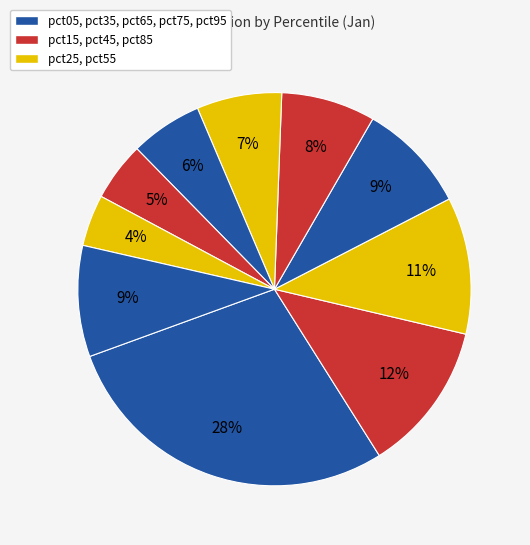

Which slice is the largest?

pct05